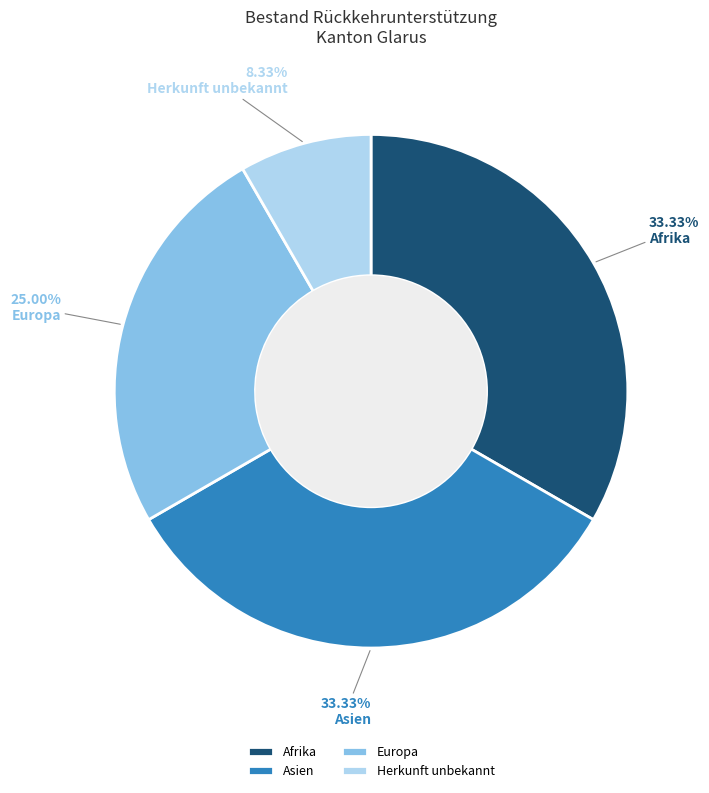

To the nearest percent, what percentage of the pie is Afrika?

33%